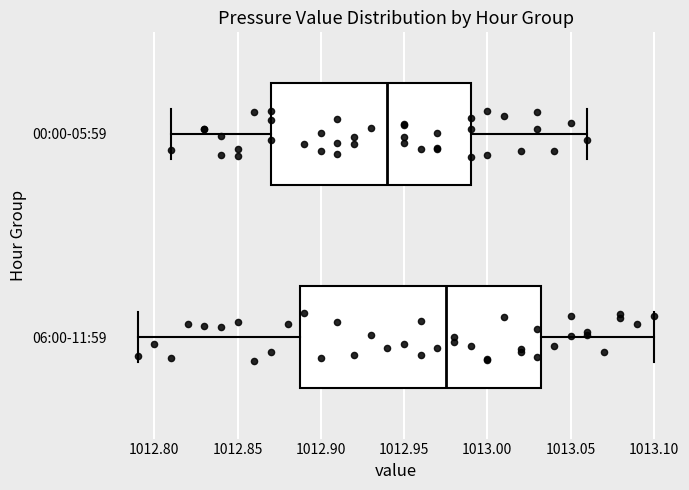

Which box is the widest, from its left edge to its right edge?

06:00-11:59